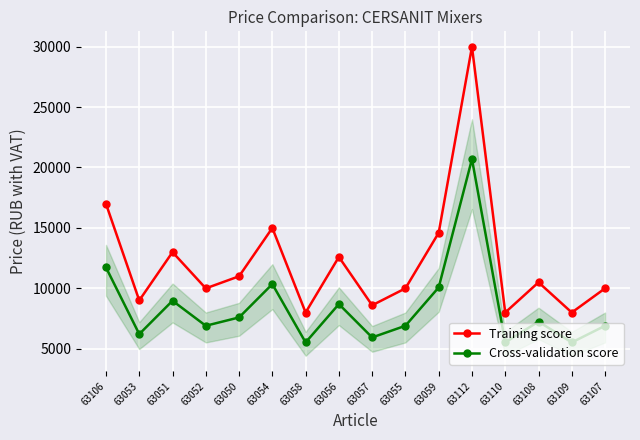

At how many categories does at least one series exceed 10701?

7